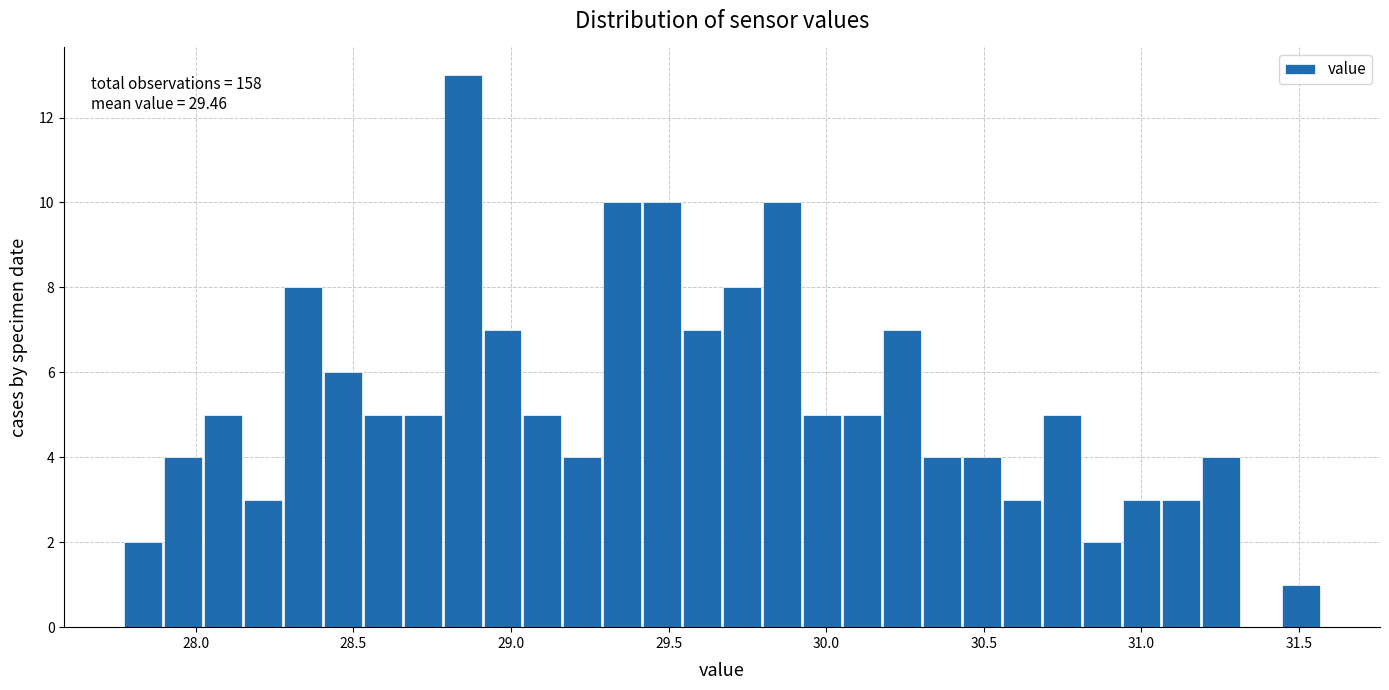

Around what value on the x-axis is the tallest bar? Give the approximate position of its centre, as read against the axis.

28.85